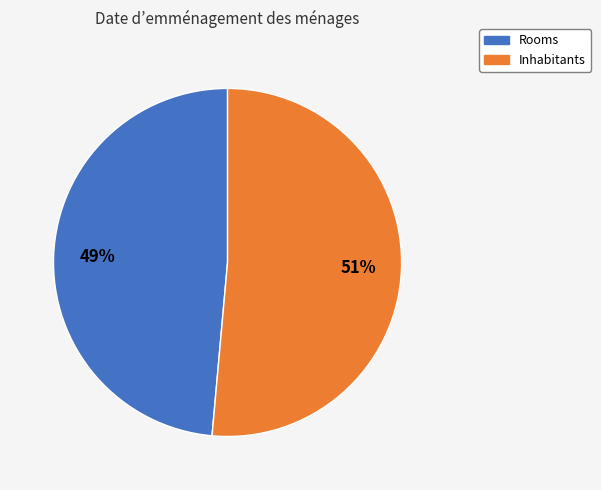

To the nearest percent, what is the combined percentage of Inhabitants and Rooms?

100%